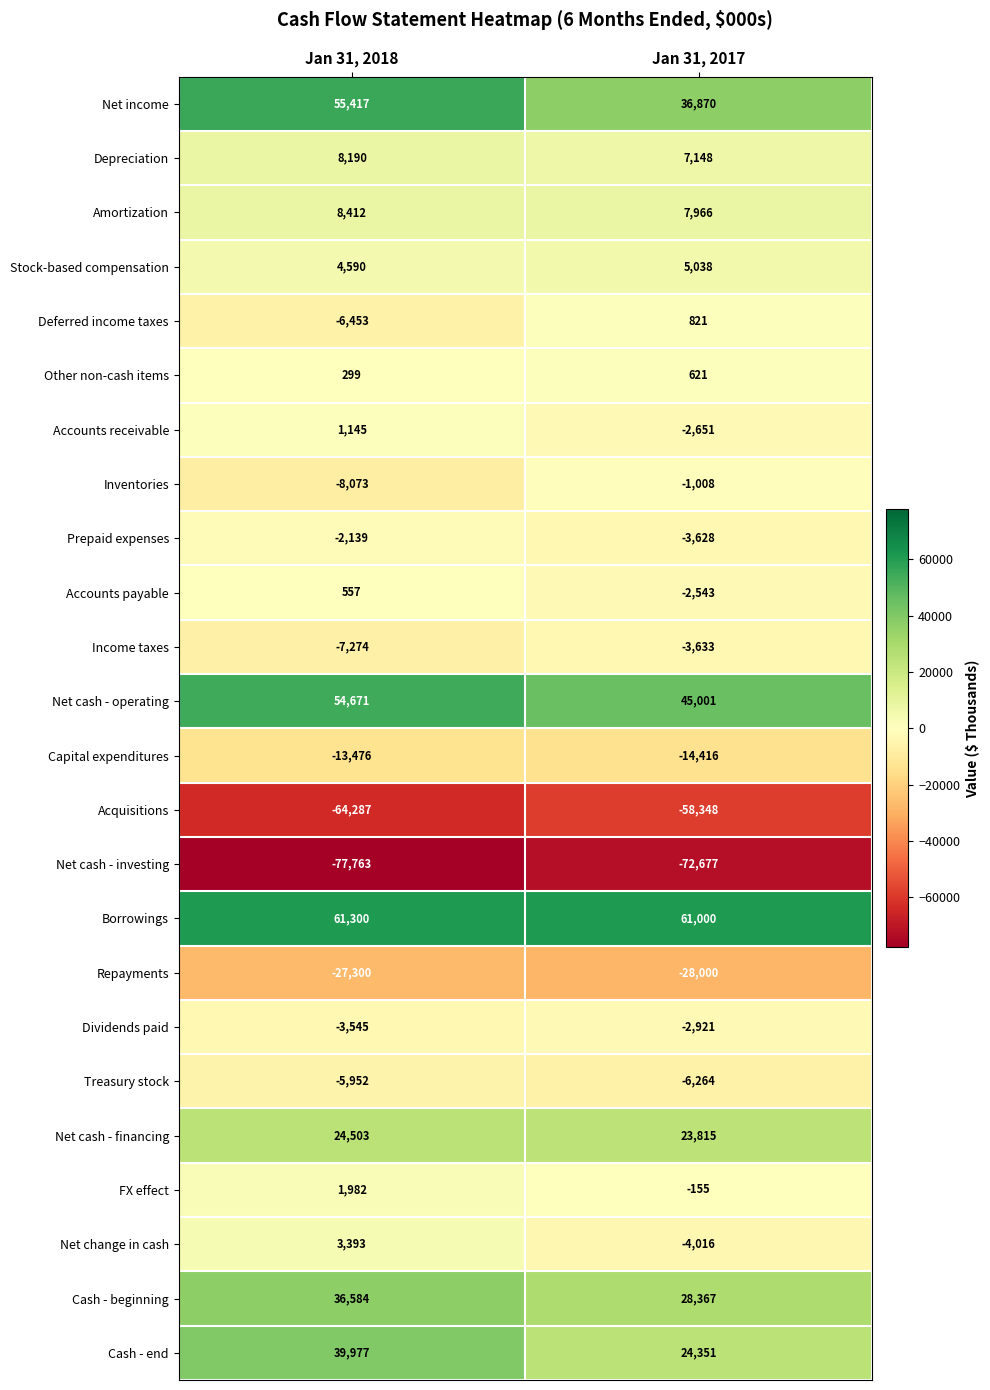

The Depreciation series shows 3116 at Jan 31, 2017. True or false?

False